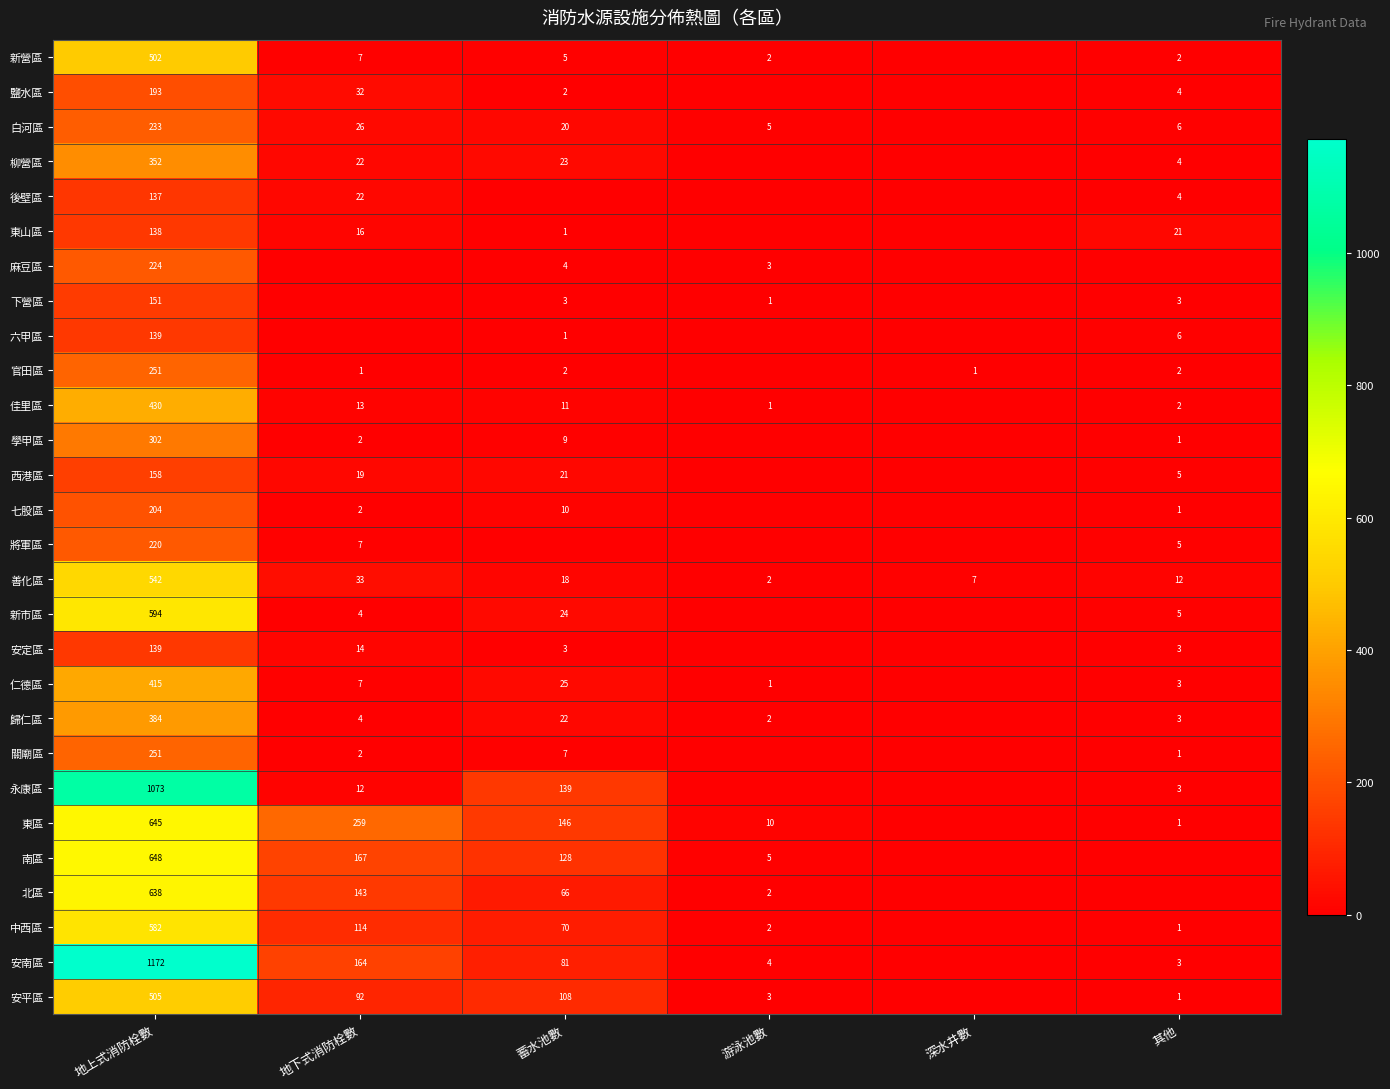

What is the difference between the 永康區 values at 其他 and 地下式消防栓數?

9